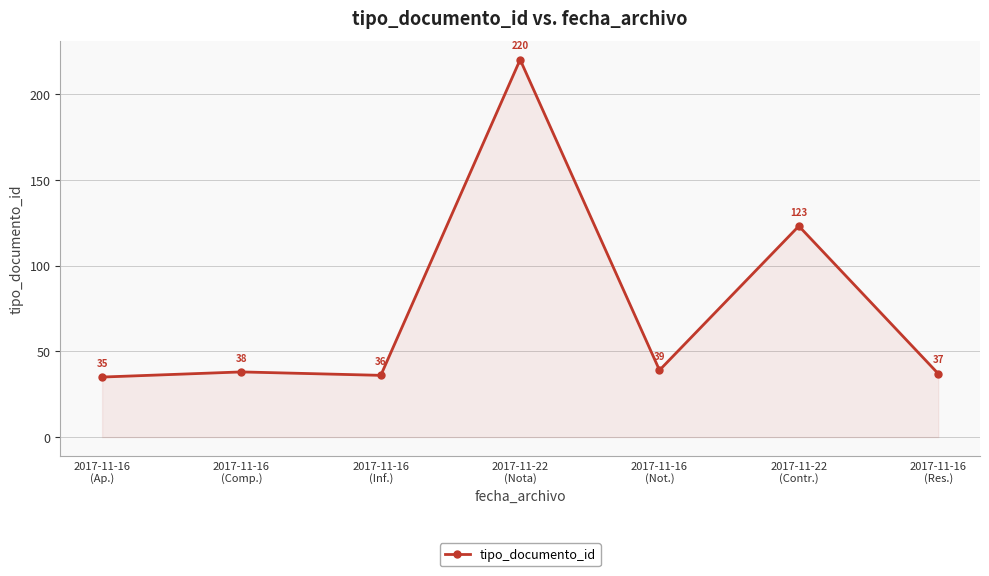

Approximately how many times larger is the value at 2017-11-22
(Contr.) compared to 2017-11-16
(Inf.)?

3.4